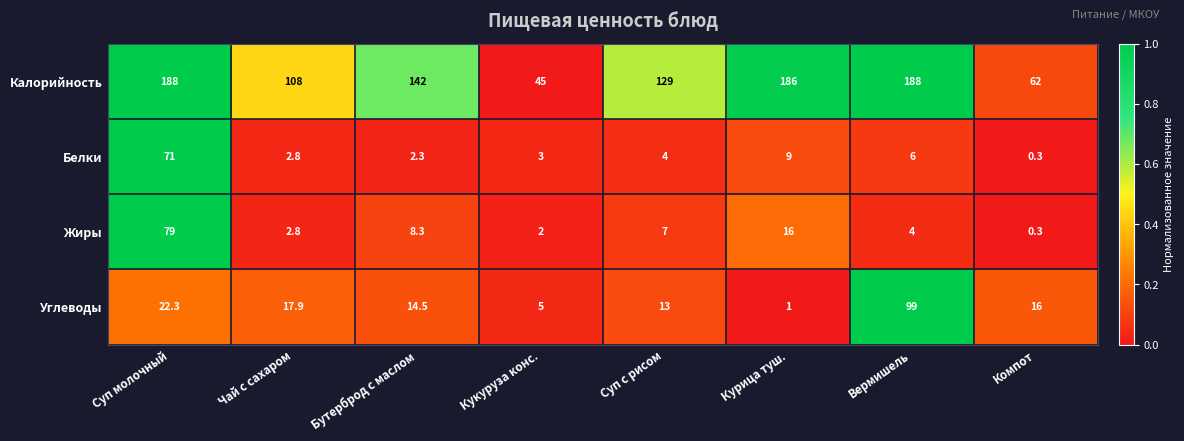

Which series has the largest total across all categories?

Калорийность